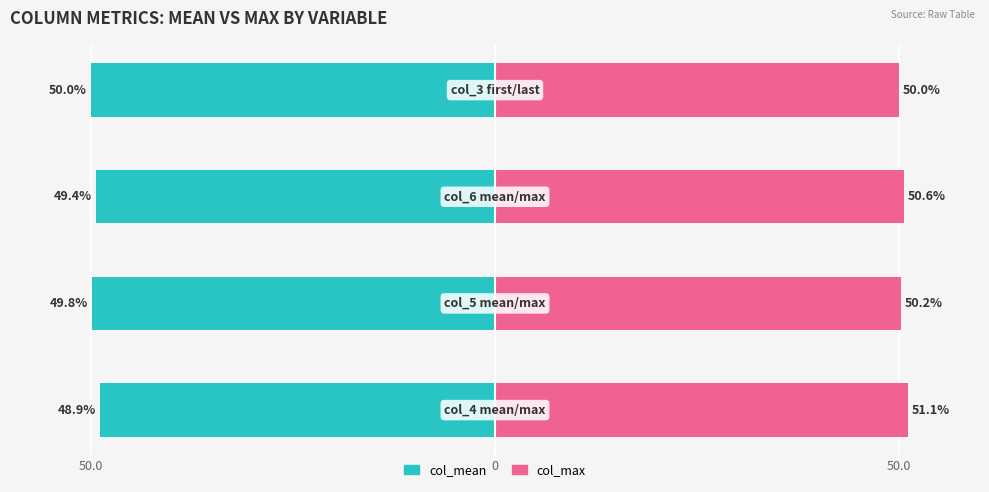

Are the bars horizontal?

Yes